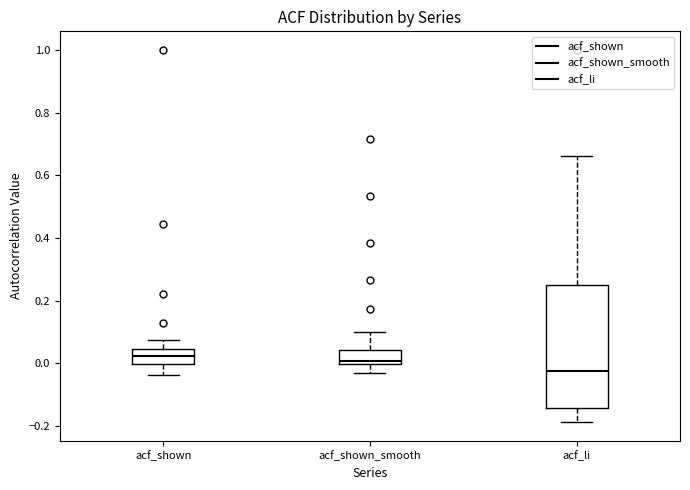

Comparing the boxes themselves (not the whiskers), which one is the tallest?

acf_li